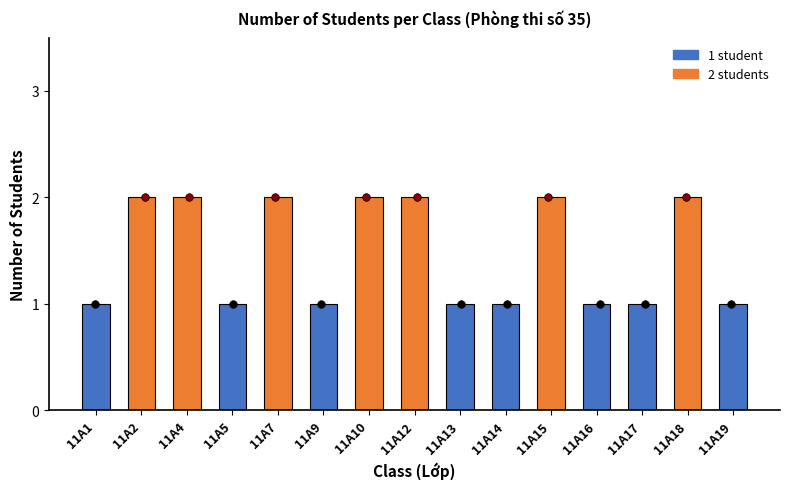

What is the ratio of the value at 11A4 to the value at 11A18?

1.0